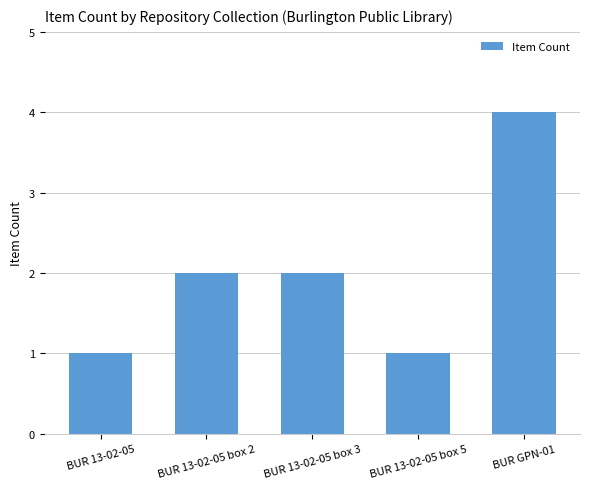

What is the difference between the maximum and second lowest values?

3